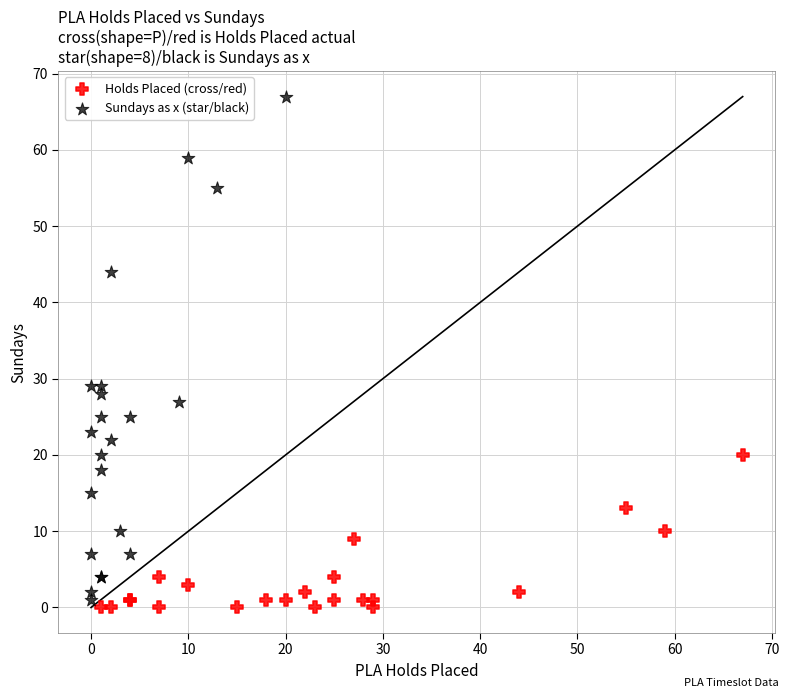

Which series reaches the minimum Y coordinate?

Holds Placed (cross/red)